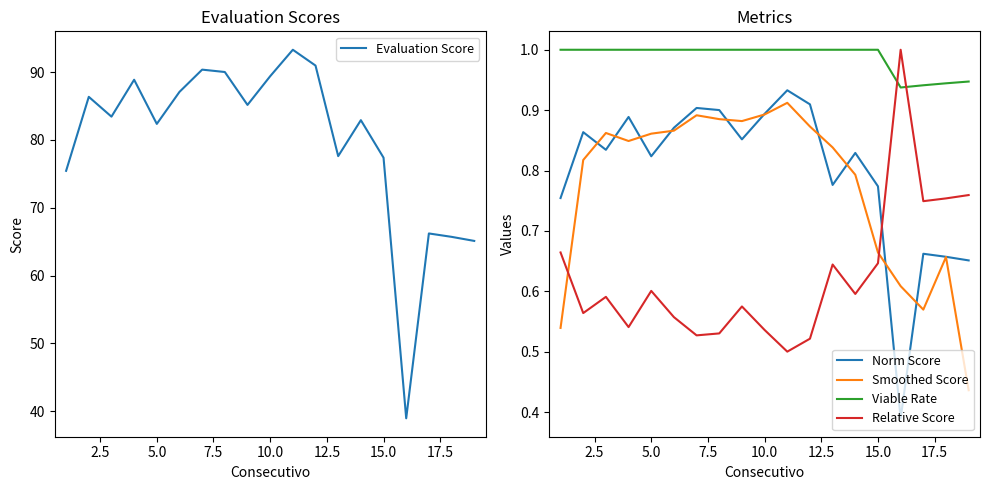

What is the sum of all Norm Score values?

15.2